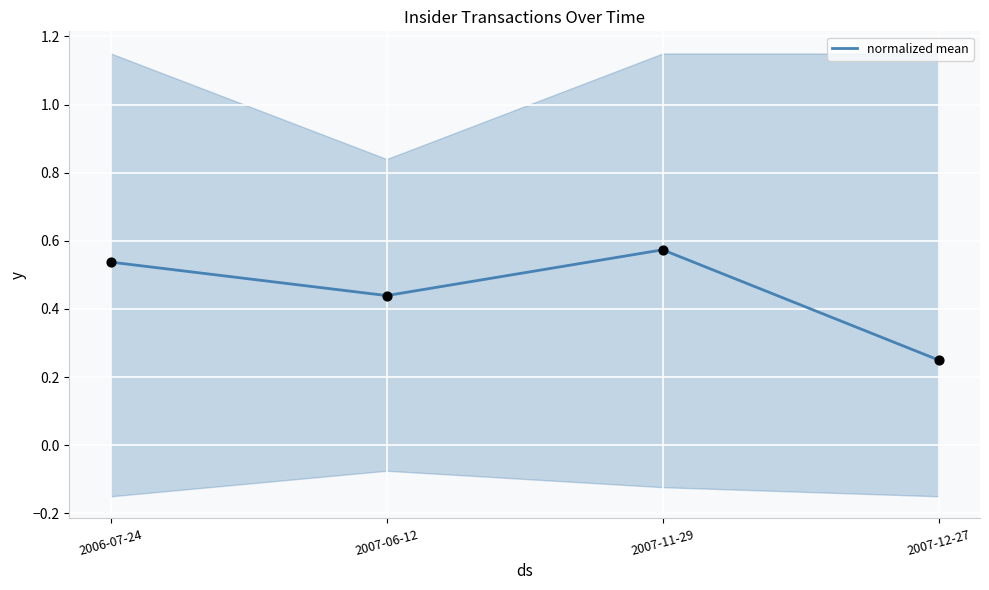

Which has a higher value, 2006-07-24 or 2007-12-27?

2006-07-24